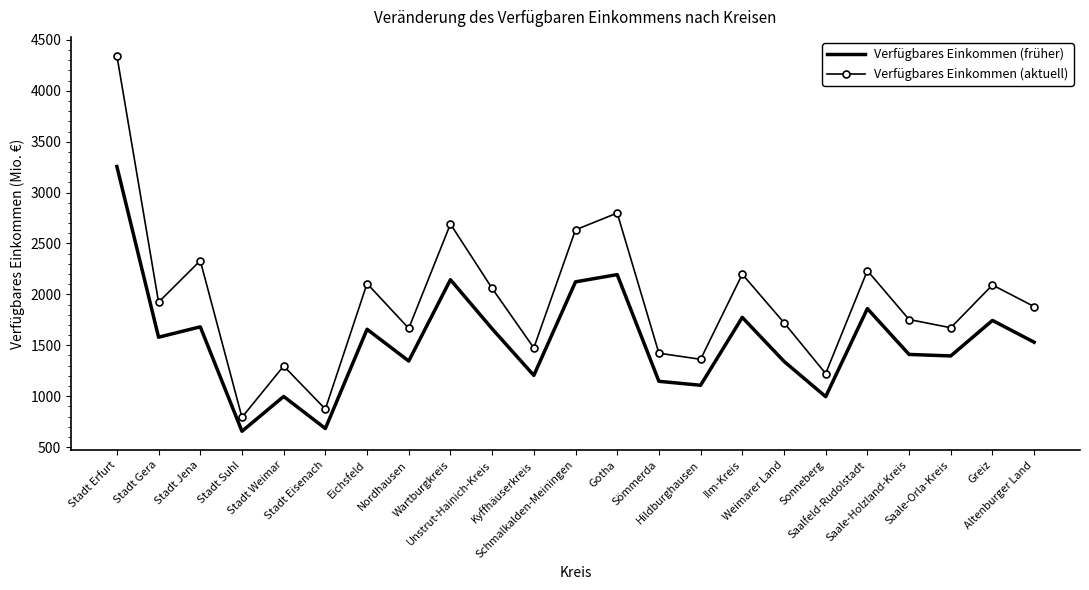

Count the number of categories in the chart.

23